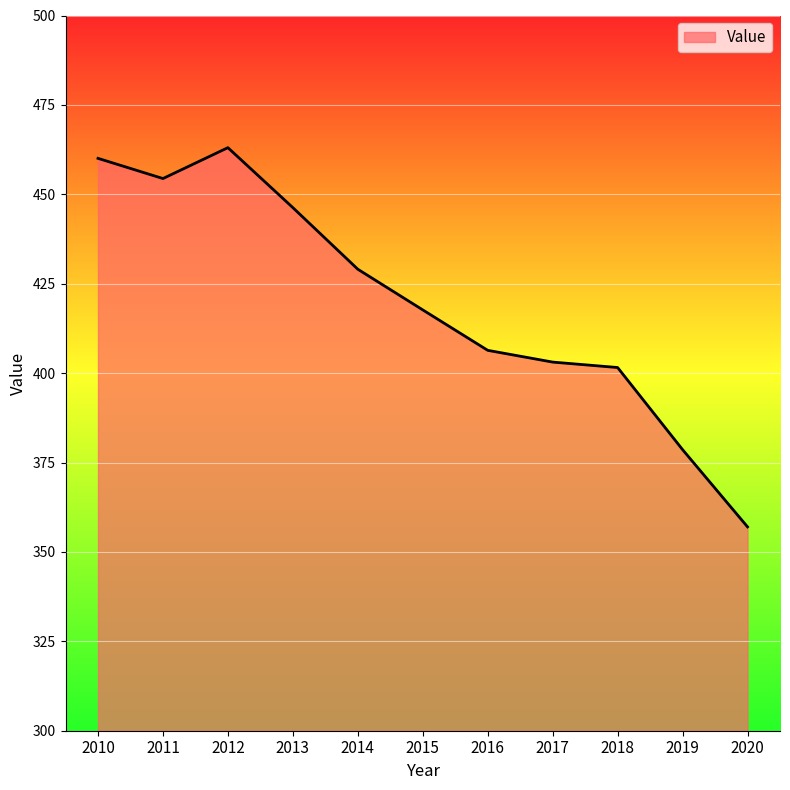

What is the average value?

419.7